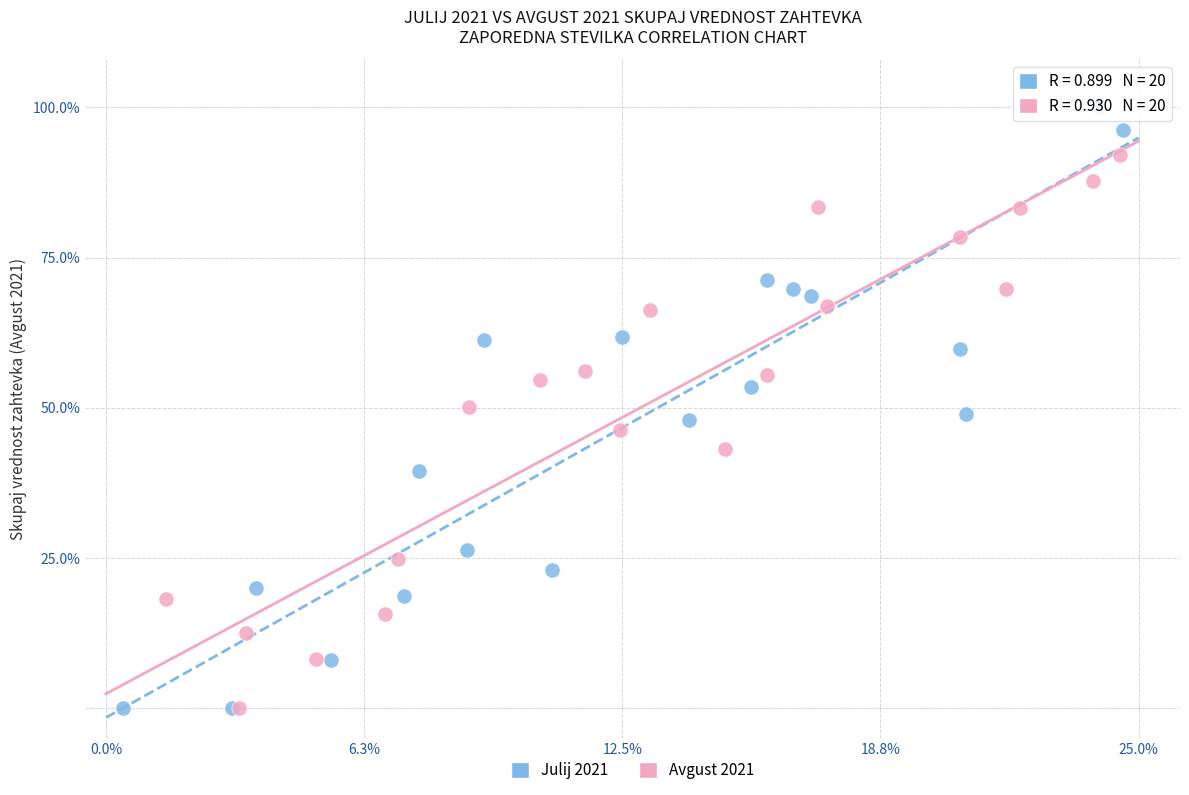

Which series has the largest Y range (max minus min)?

Julij 2021